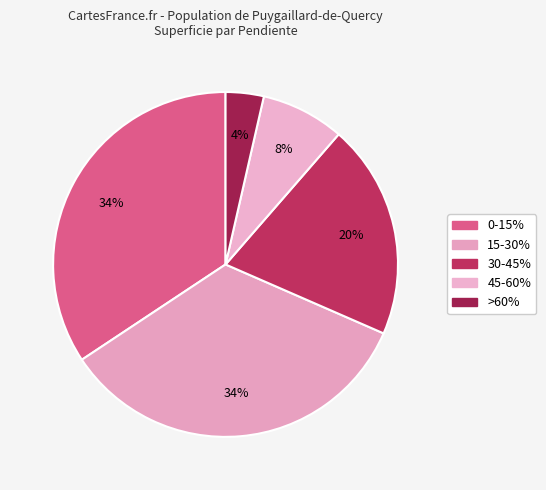

Between >60% and 15-30%, which is larger?

15-30%